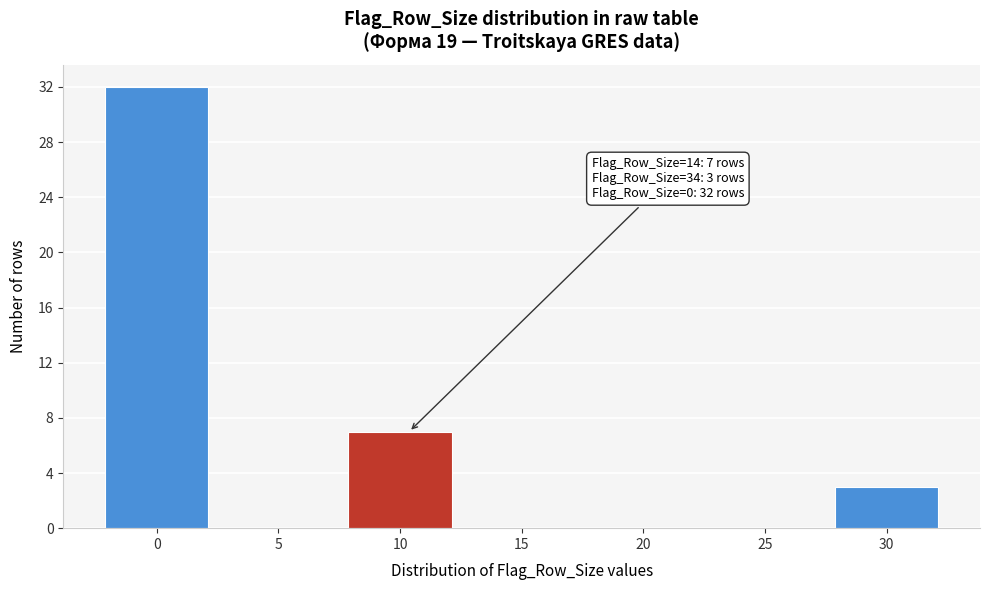

Reading left to right, extract all data points from this chart.

0=32	5=0	10=7	15=0	20=0	25=0	30=3